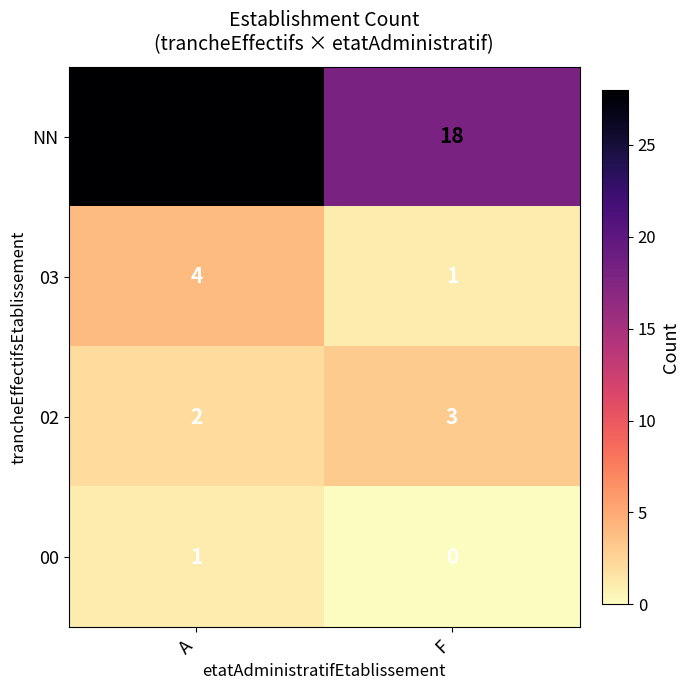

At A, list the series in order from smallest to largest.

00, 02, 03, NN